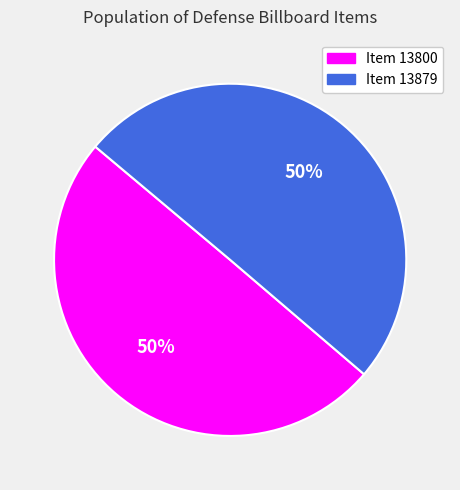

To the nearest percent, what is the combined percentage of Item 13800 and Item 13879?

100%